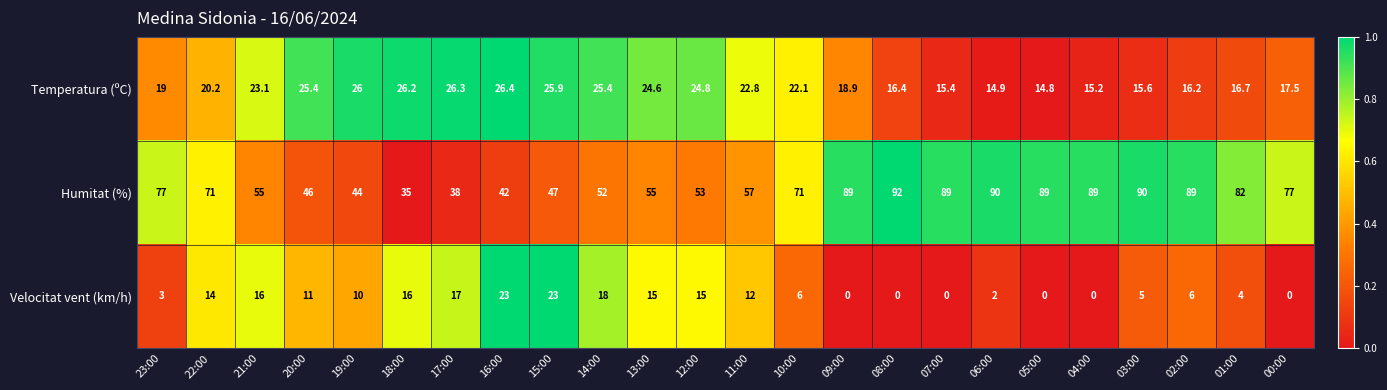

The Temperatura (ºC) series shows 15.5 at 16:00. True or false?

False